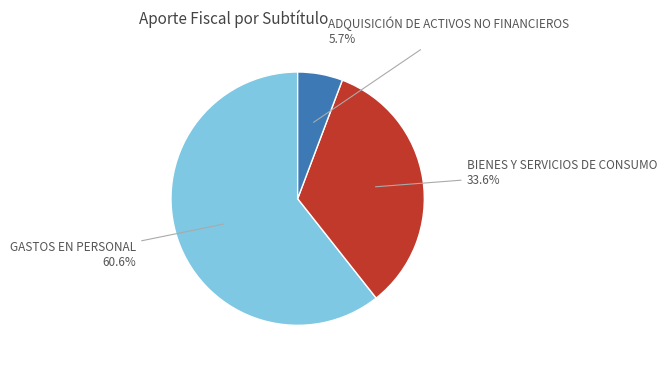

Is there any slice that represents more than half of the pie?

Yes